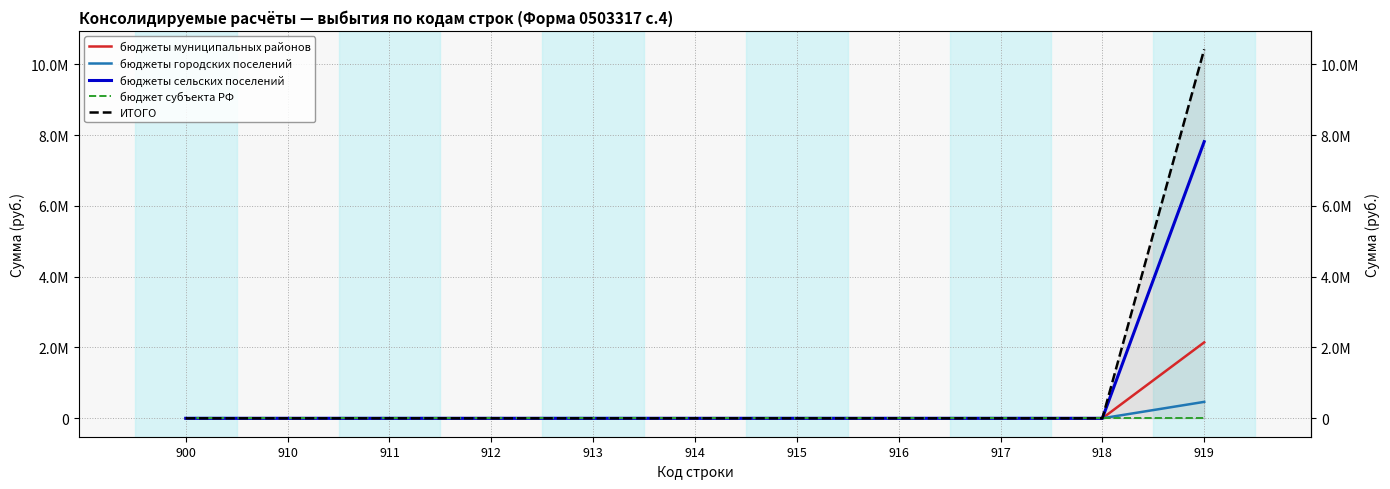

Reading left to right, extract all data points from this chart.

бюджеты муниципальных районов: 0.0	0.0	0.0	0.0	0.0	0.0	0.0	0.0	0.0	0.0	2144656.4
бюджеты городских поселений: 0.0	0.0	0.0	0.0	0.0	0.0	0.0	0.0	0.0	0.0	463500.0
бюджеты сельских поселений: 0.0	0.0	0.0	0.0	0.0	0.0	0.0	0.0	0.0	0.0	7813764.0
бюджет субъекта РФ: 0.0	0.0	0.0	0.0	0.0	0.0	0.0	0.0	0.0	0.0	0.0
ИТОГО: 0.0	0.0	0.0	0.0	0.0	0.0	0.0	0.0	0.0	0.0	10421920.4